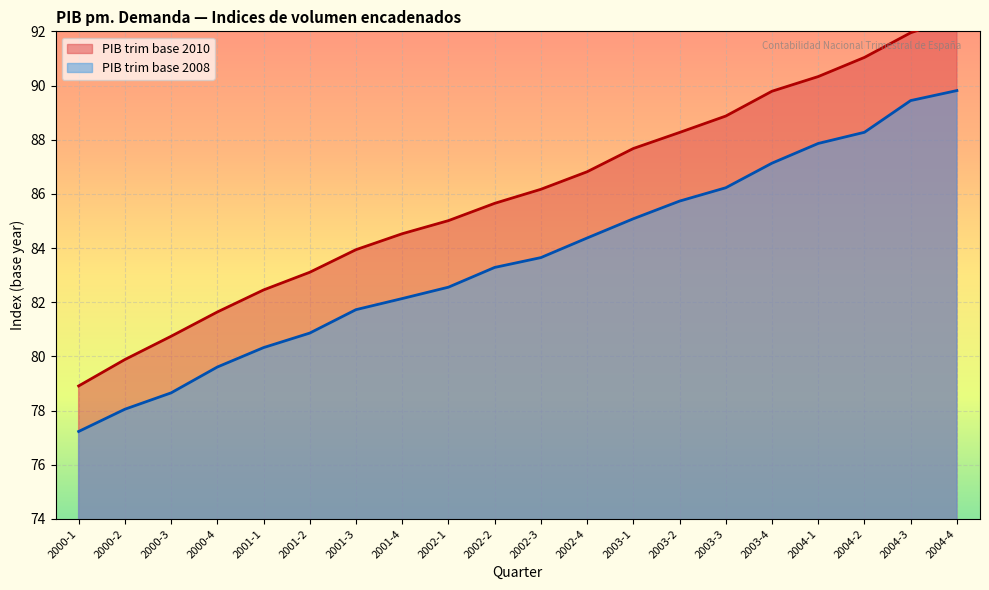

What is the sum of the PIB trim base 2008 values at 2004-3 and 2003-2?

175.2